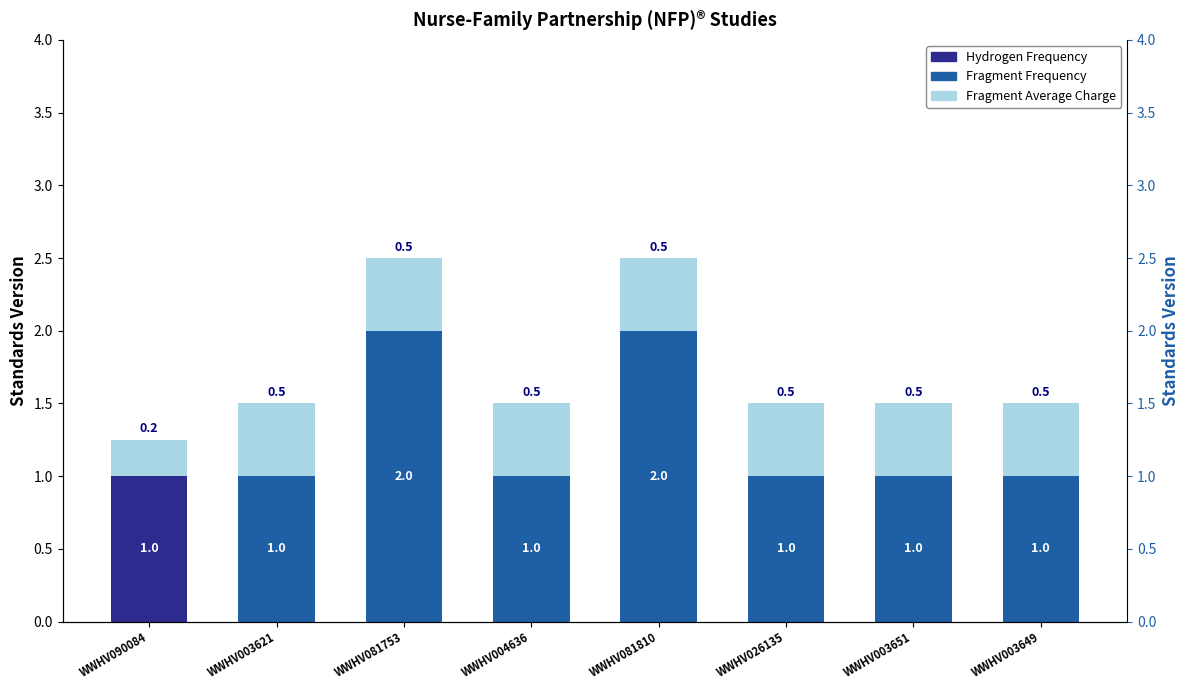

Is it true that Hydrogen Frequency equals -0.5 at WWHV081810?

False